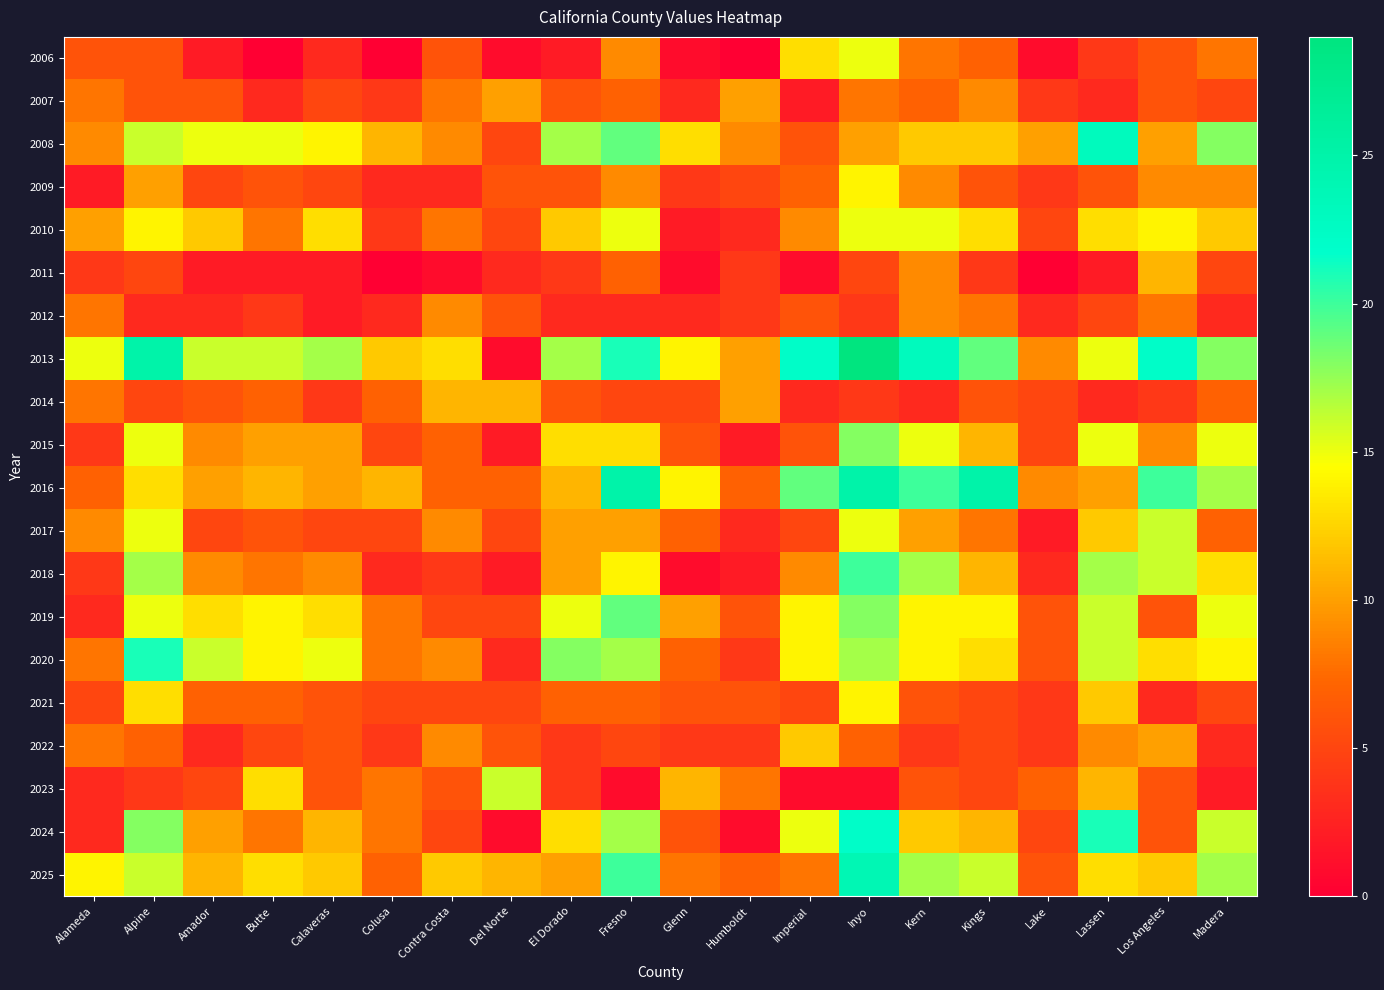

Which series changed the most between Humboldt and Lassen?

2024